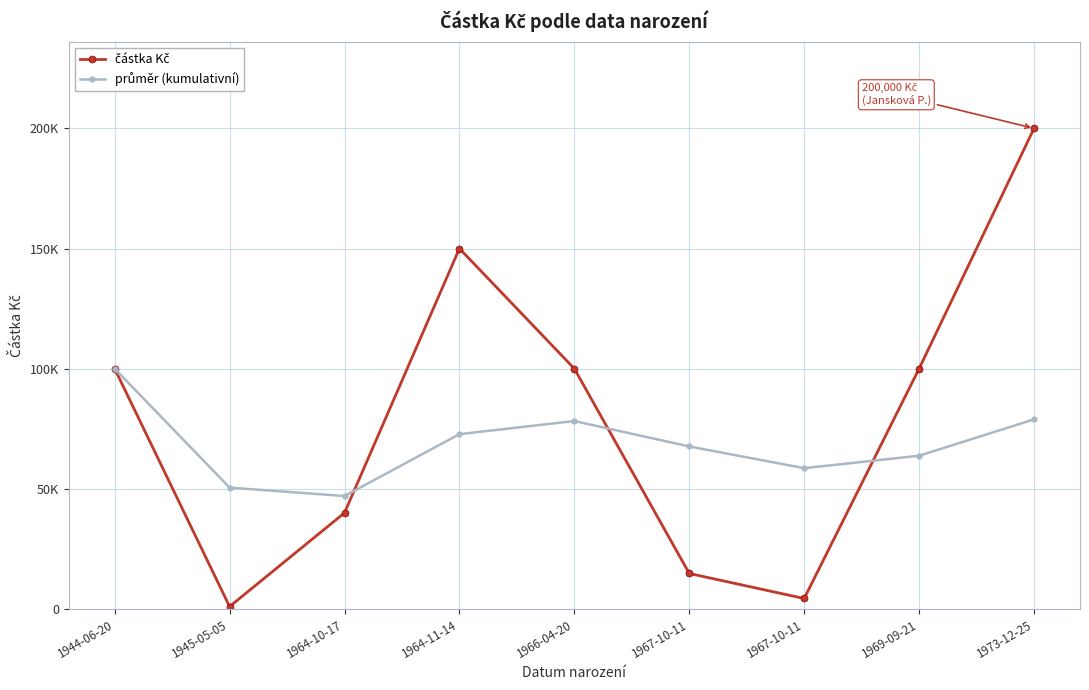

List the series in order of their peak value, highest first.

částka Kč, průměr (kumulativní)